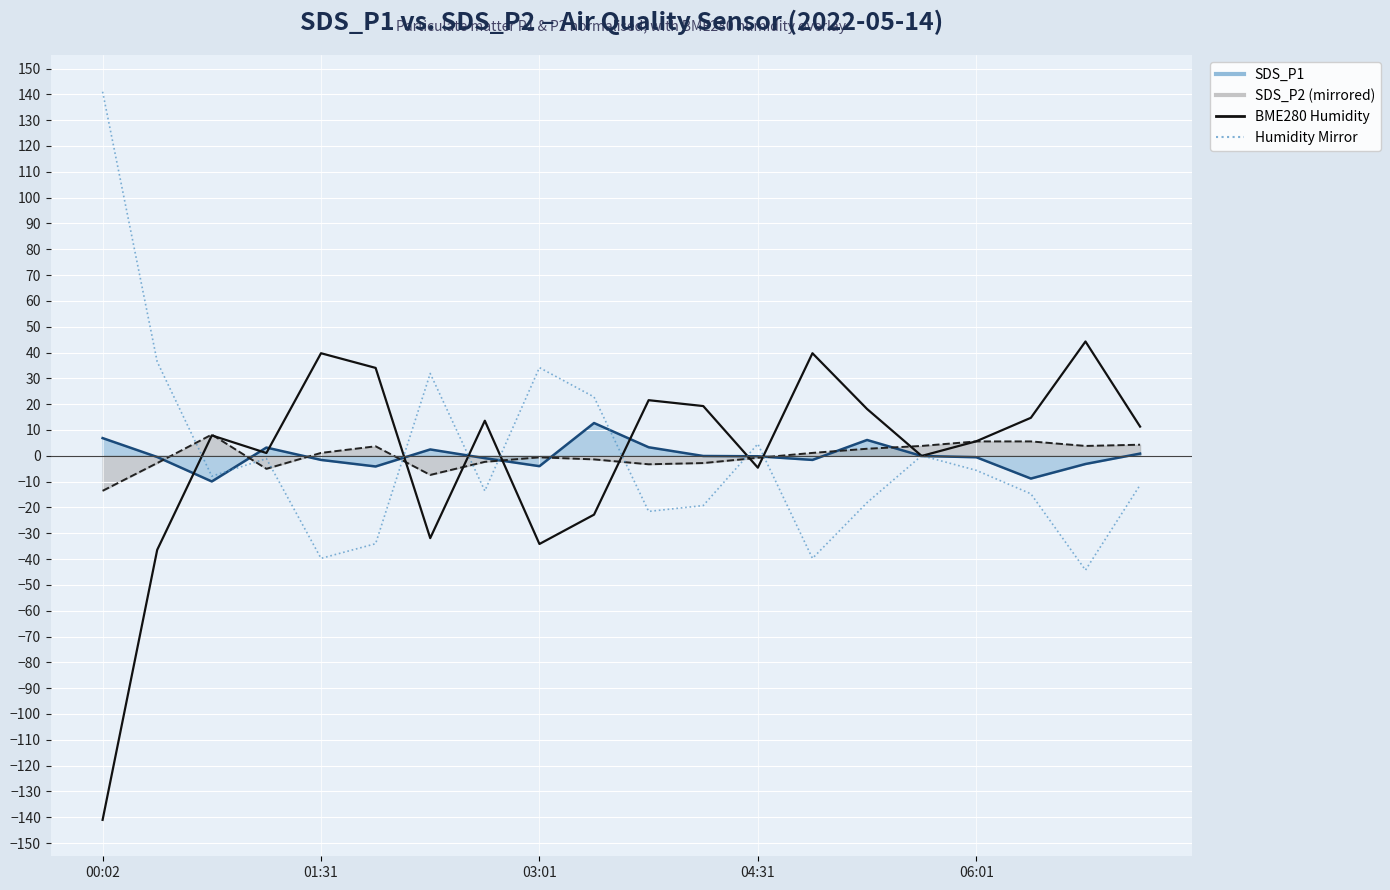

At which label does Humidity Mirror reach its peak?

00:02